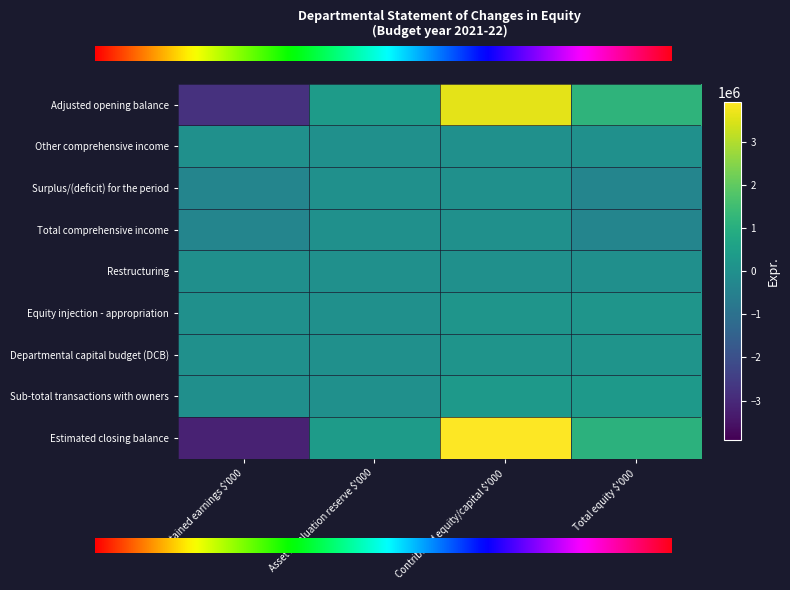

How many categories are shown in the chart?

4